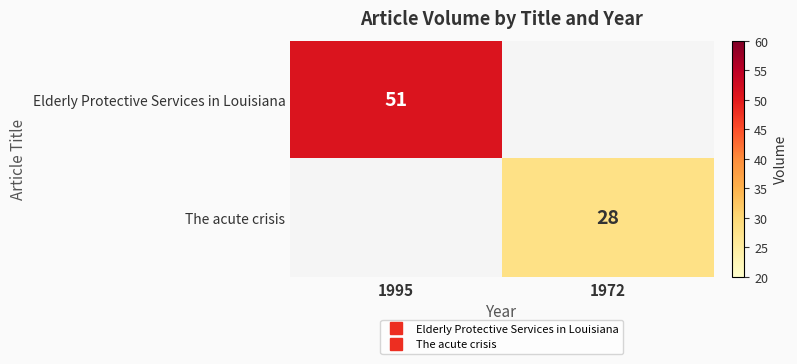

At how many categories does at least one series exceed 47?

1